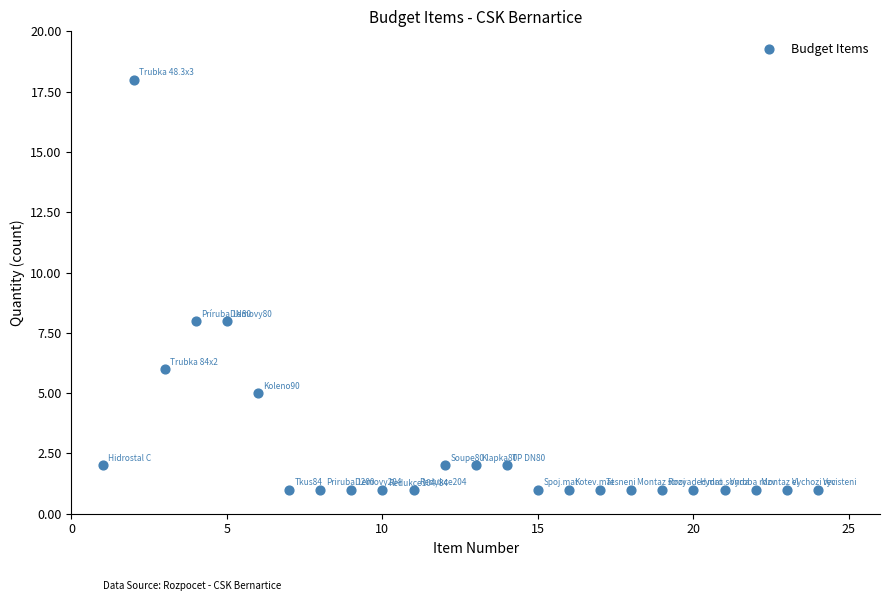

What is the range of X values (max minus min)?

23